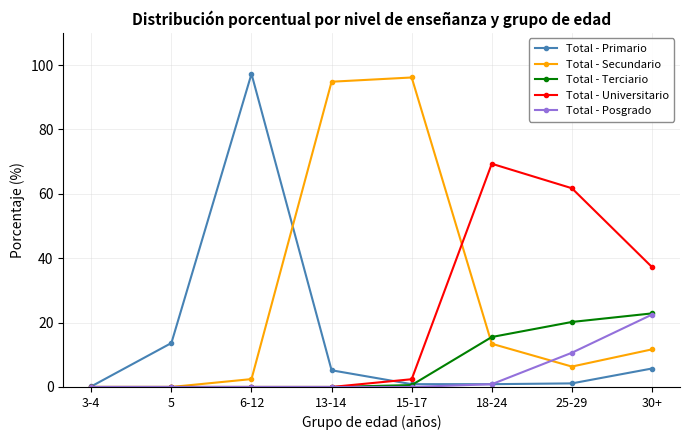

Where is the first local maximum for Total - Primario?

6-12